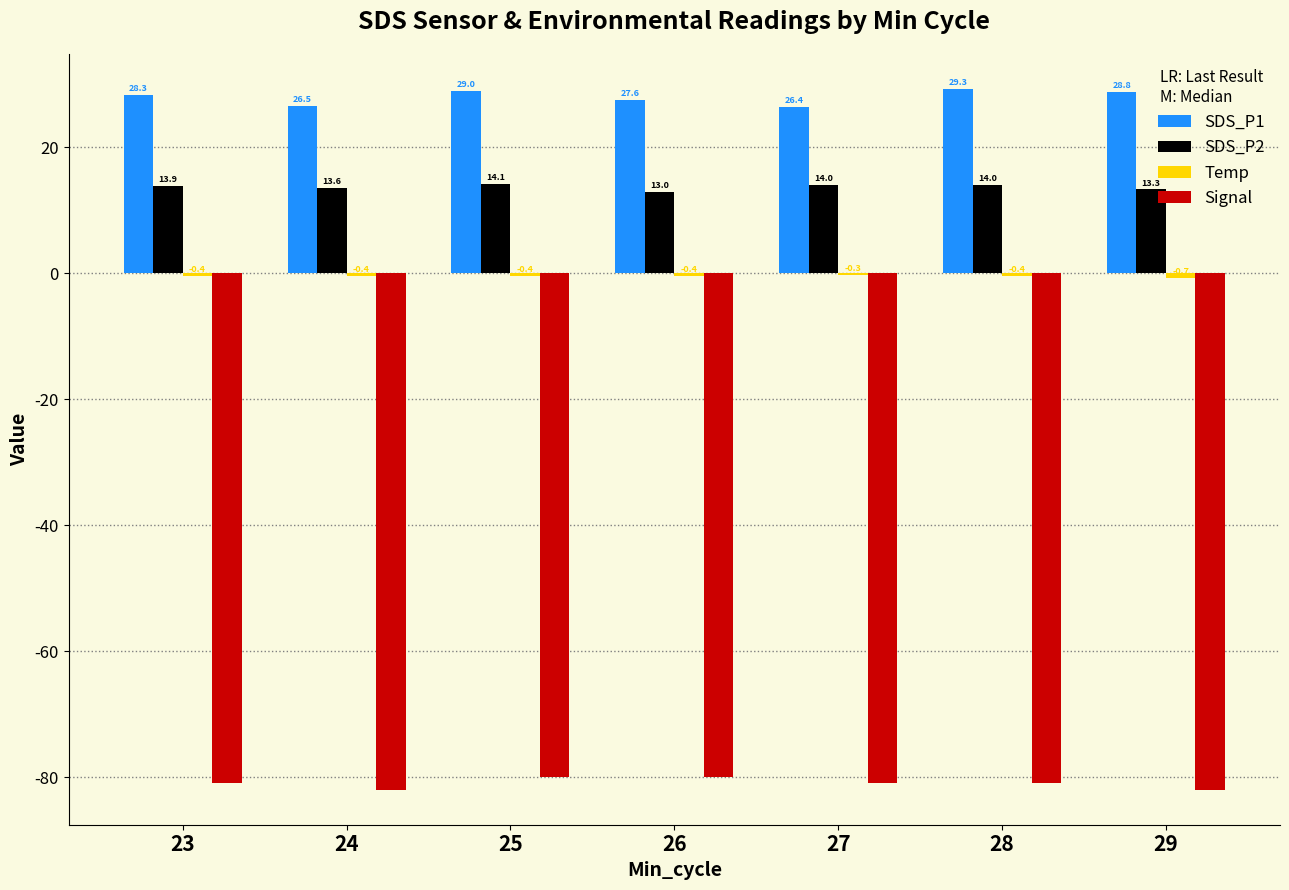

The value of SDS_P1 at 29 is 38.2. True or false?

False